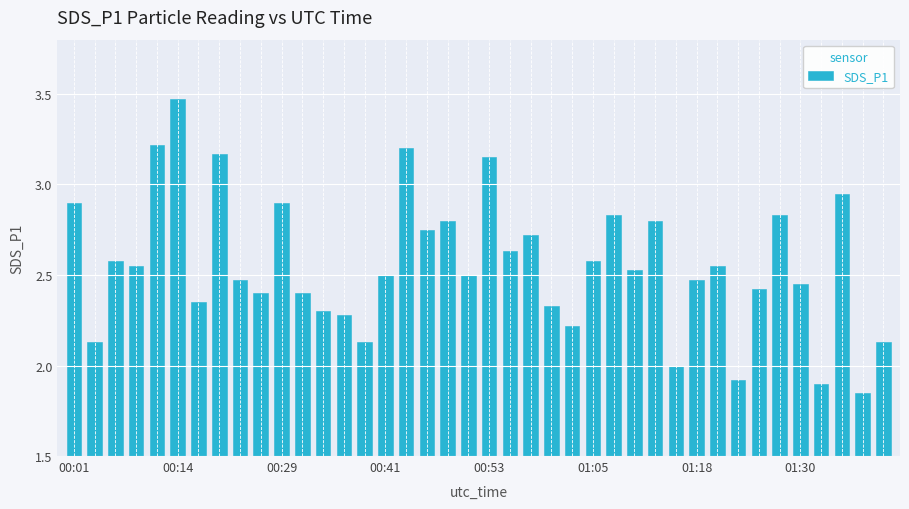

What is the difference between the second highest and second lowest values?

1.3